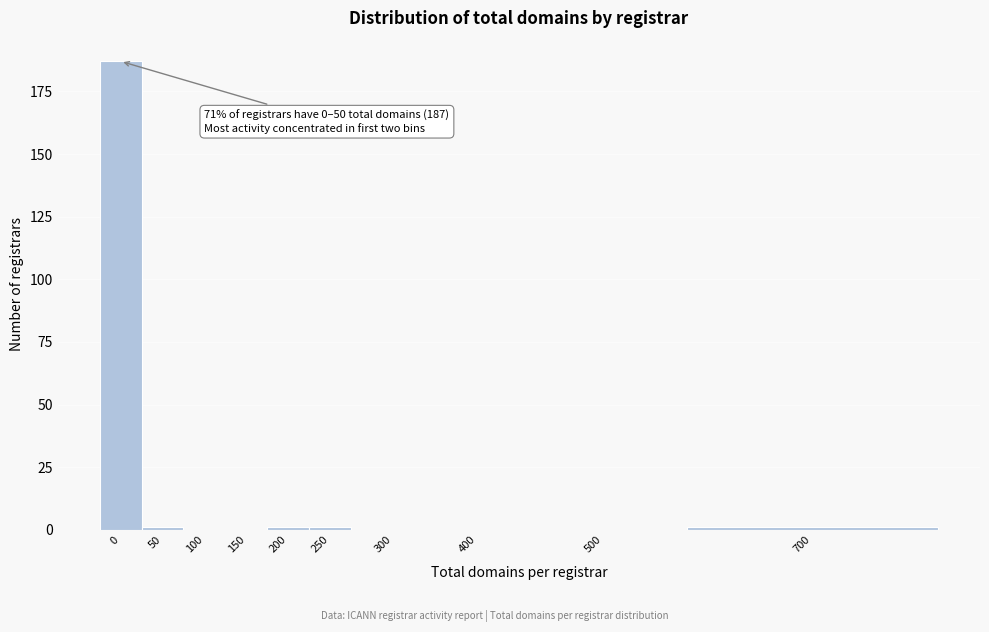

Reading right to left, transcribe all the data shown in this chart.

700=1	500=0	400=0	300=0	250=1	200=1	150=0	100=0	50=1	0=187